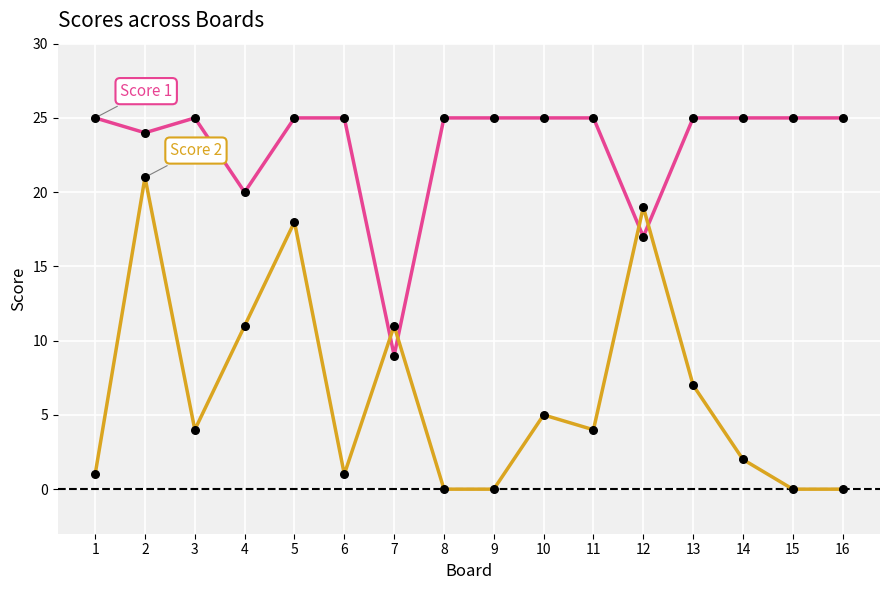

What is the total value across all series at 12?

36